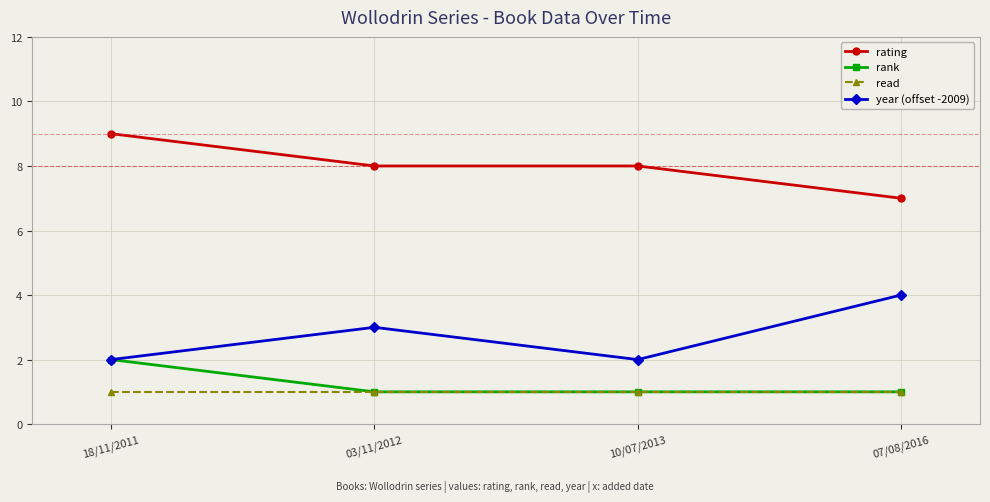

What is the label of the 3rd point from the right?

03/11/2012